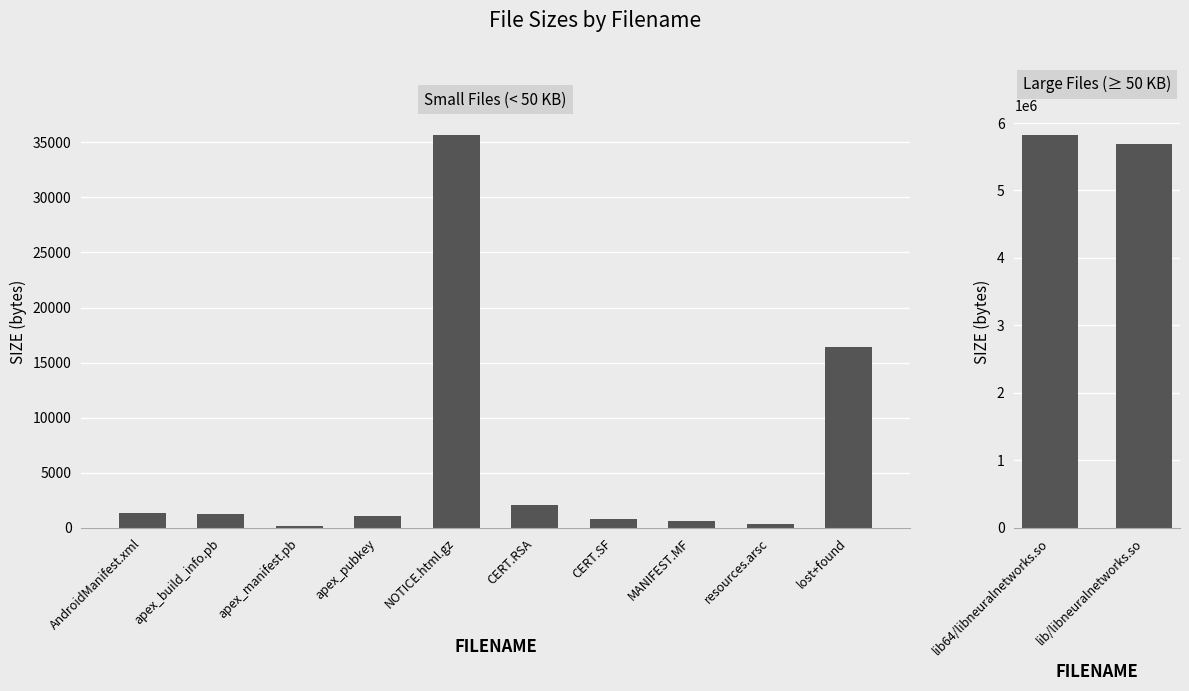

Count the number of data series in this chart.

1